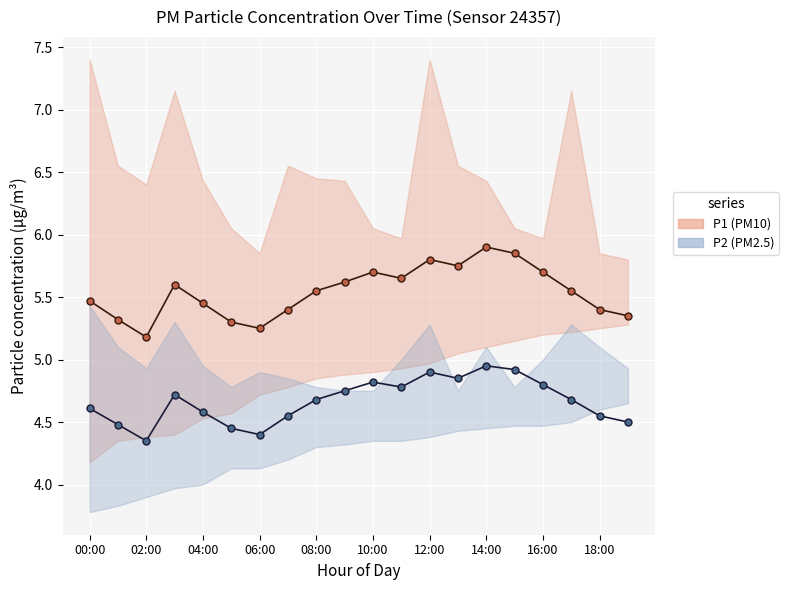

What is the lowest value of the P1_mean series?

5.2